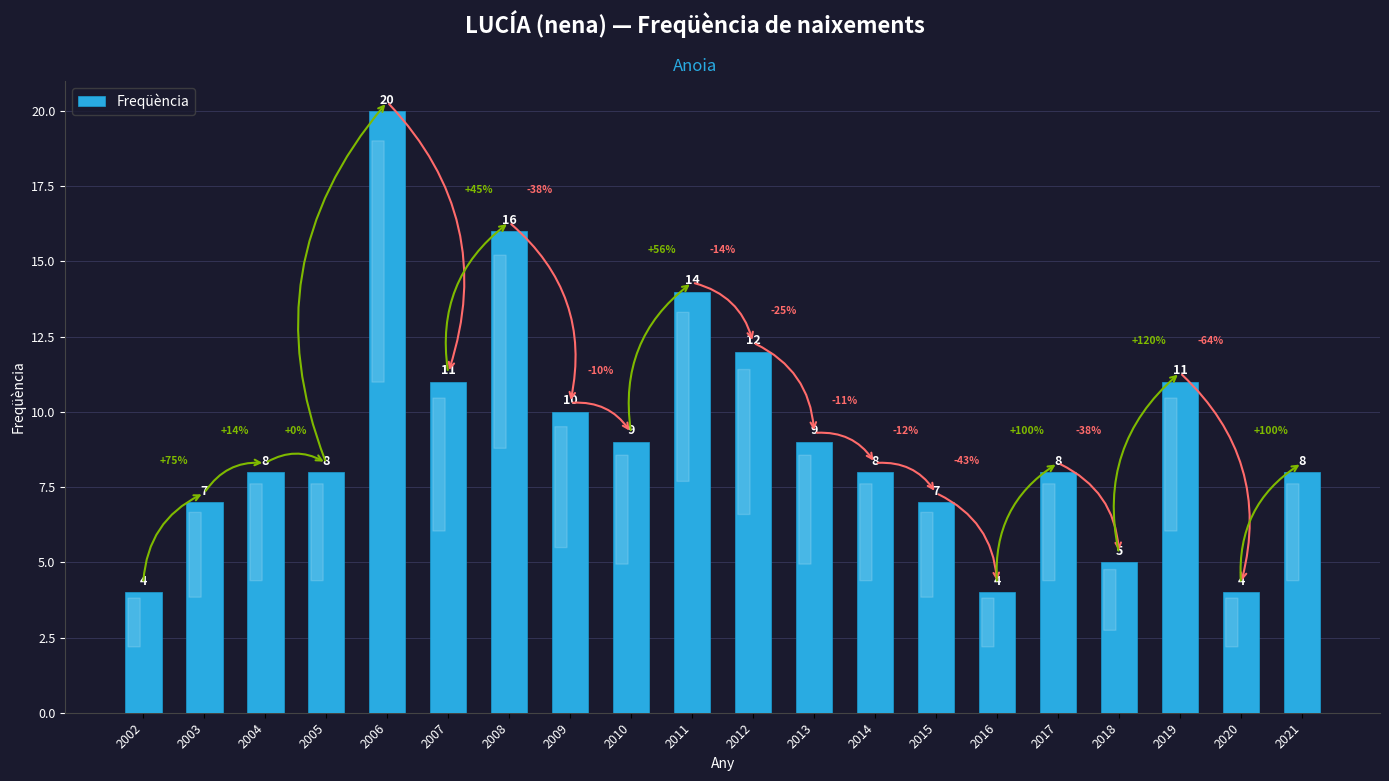

What is the minimum value shown in the chart?

4